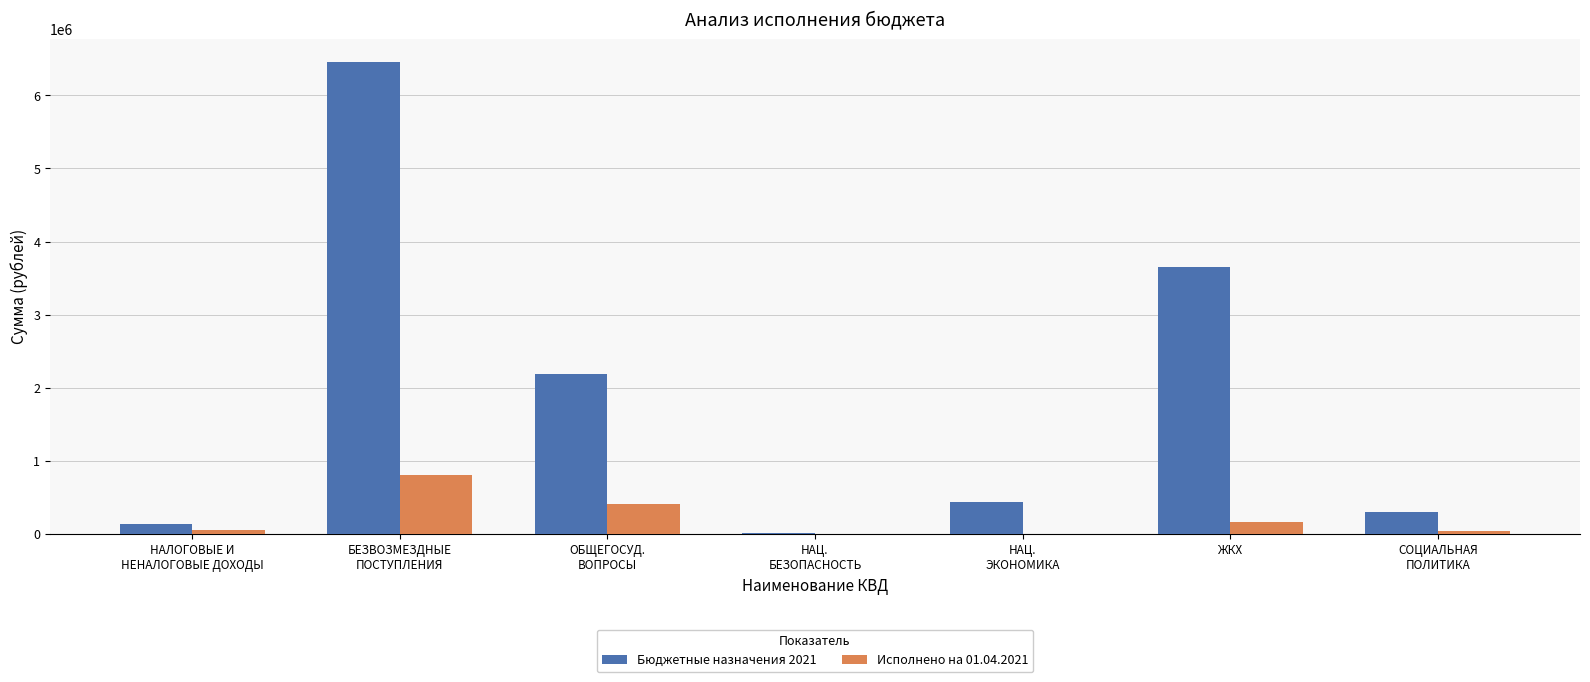

At which label is Исполнено на 01.04.2021 closest to 402150?

ОБЩЕГОСУД.
ВОПРОСЫ